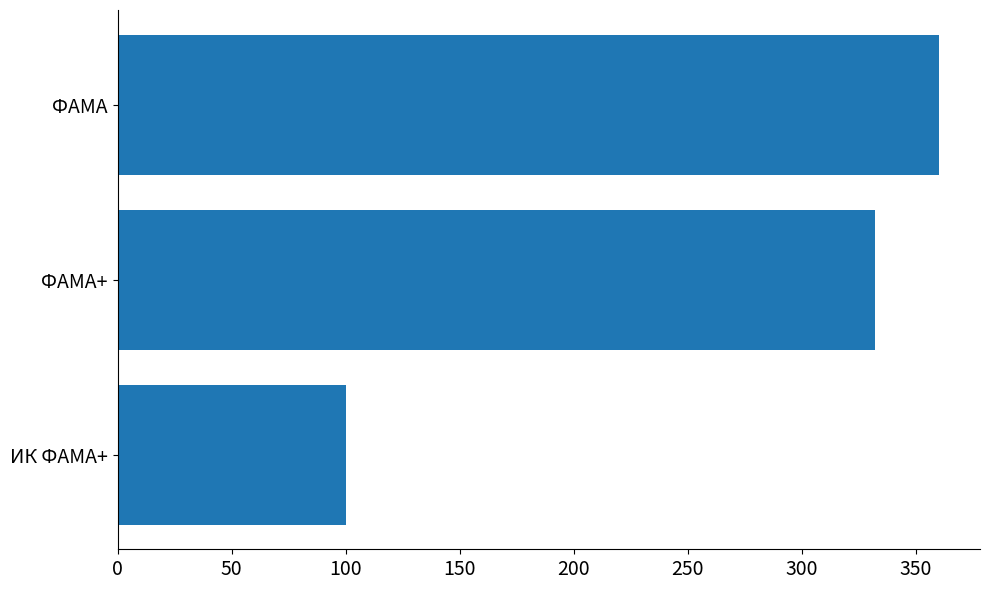

List the labels in order of value, smallest first.

ИК ФАМА+, ФАМА+, ФАМА